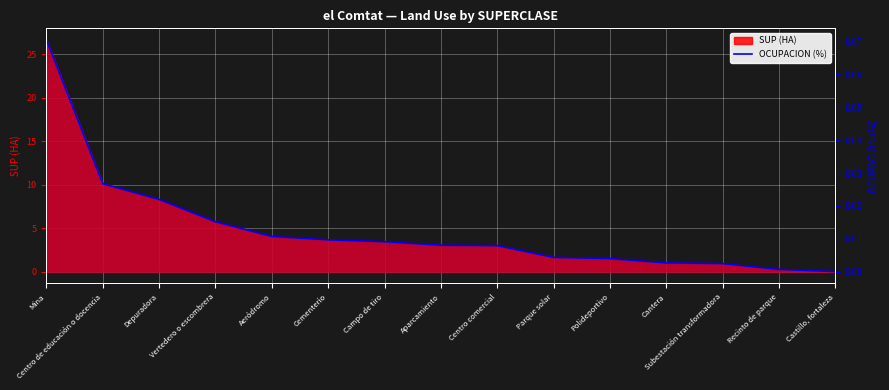

What position from the right is Subestación transformadora?

3